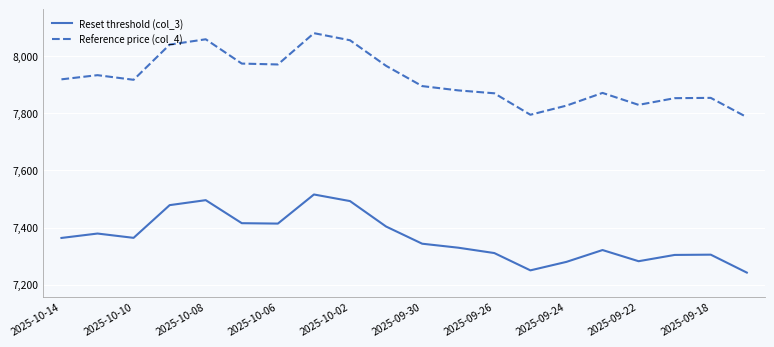

What are all the series names shown in the legend?

Reset threshold (col_3), Reference price (col_4)